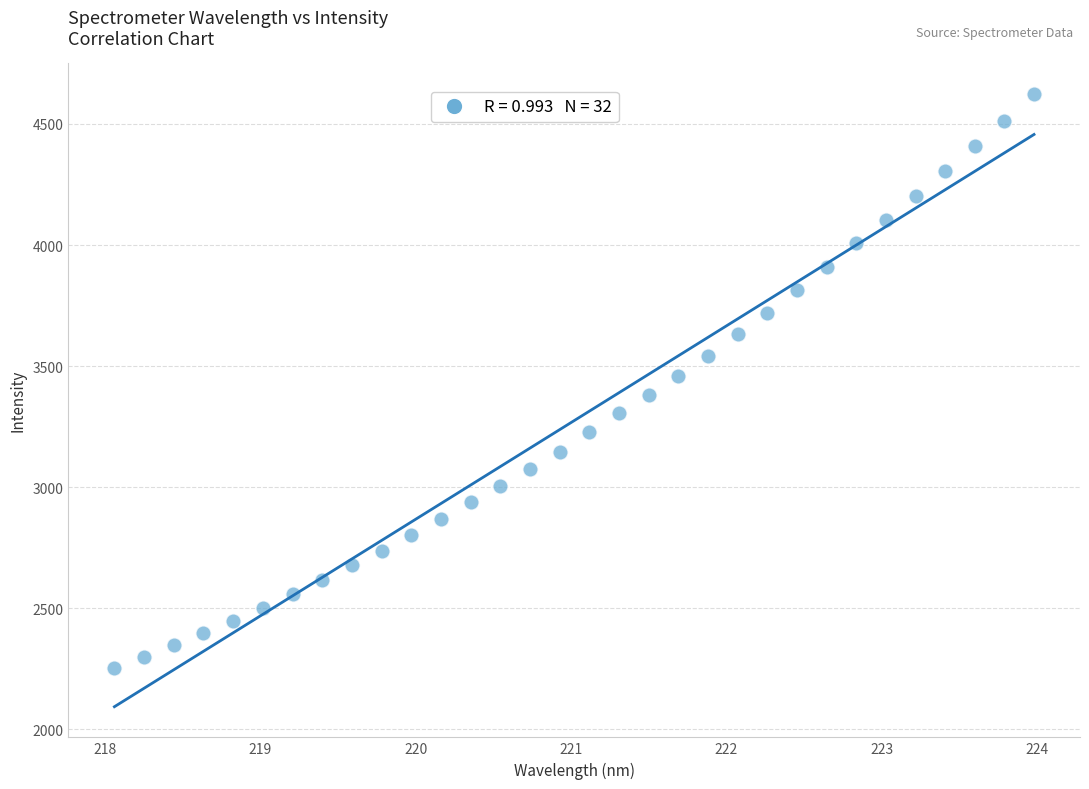

What is the range of X values (max minus min)?

5.9